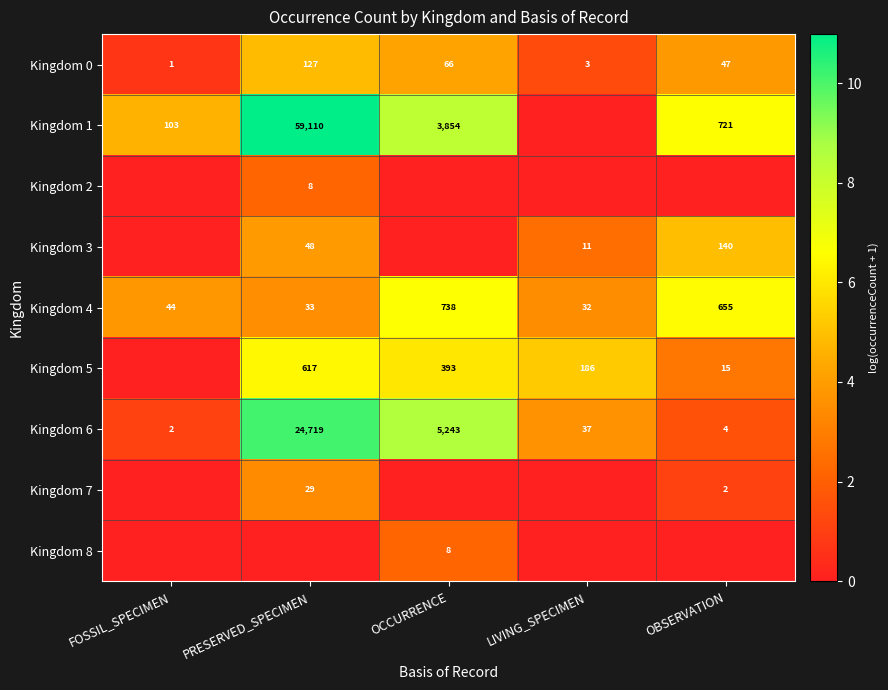

The Kingdom 5 series shows 21 at OBSERVATION. True or false?

False